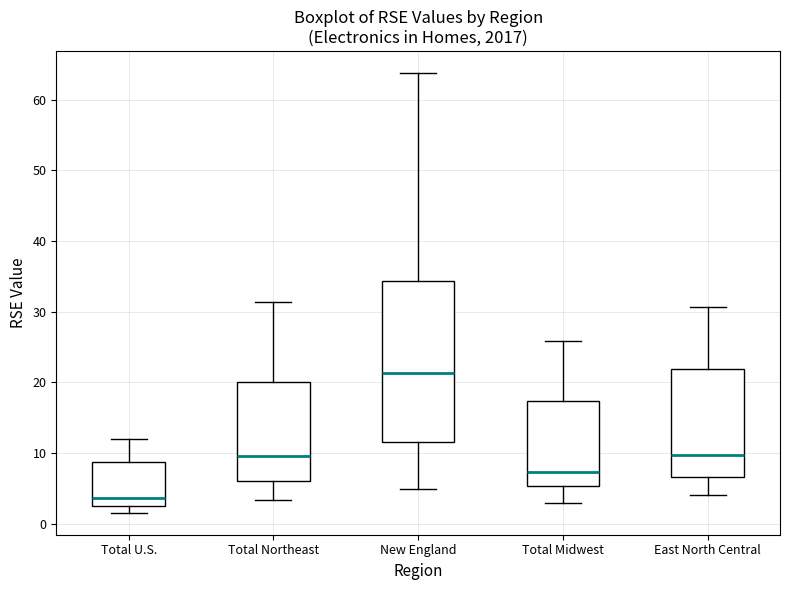

Which box has the lowest median line?

Total U.S.